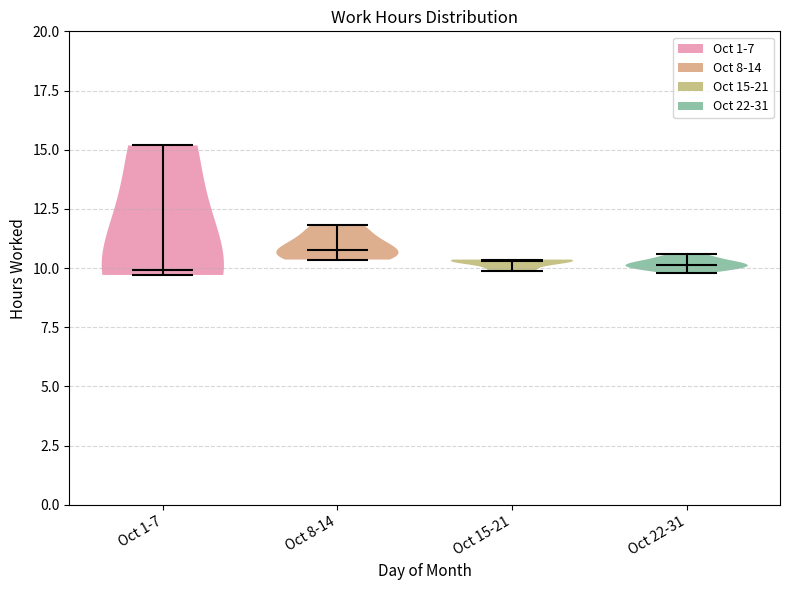

What is the highest point the violin for Oct 15-21 reaches on the y-axis? The values are not printed on the chart, so give them approximately, as read against the axis.

10.5